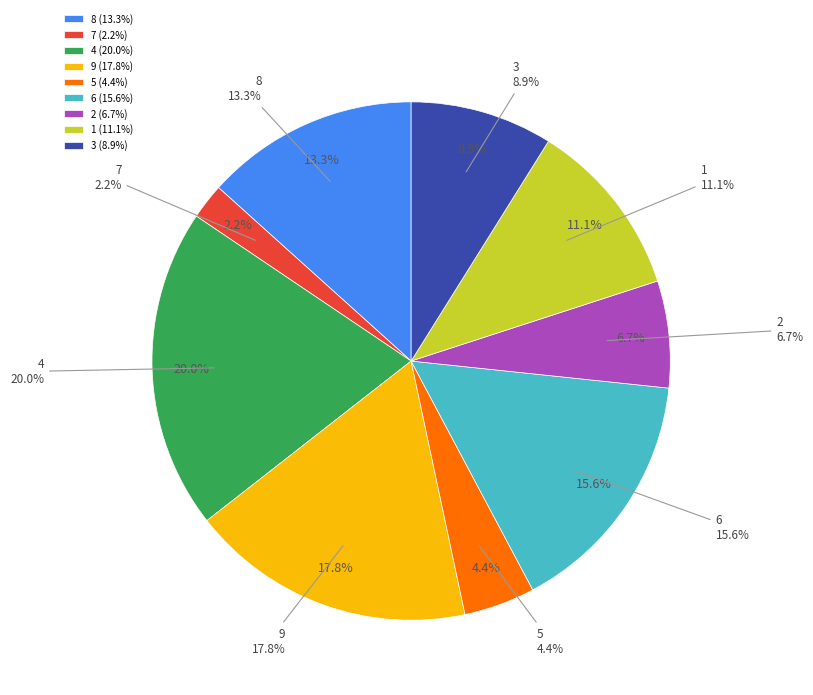

Which category has the biggest portion of the pie?

4